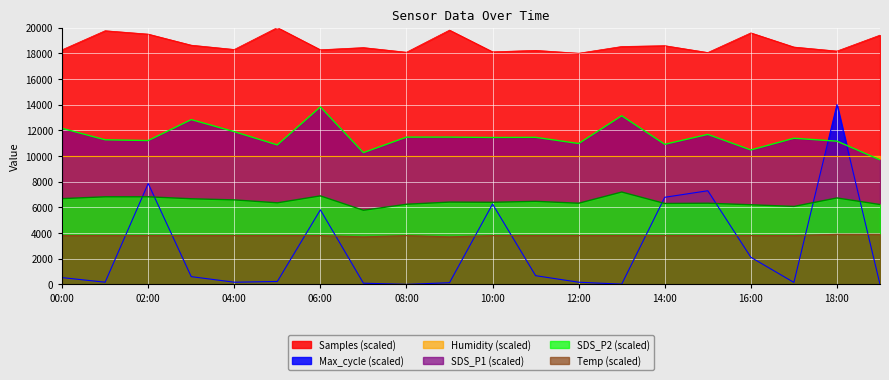

The value of Max_cycle at 06:00 is 5803.5. True or false?

True